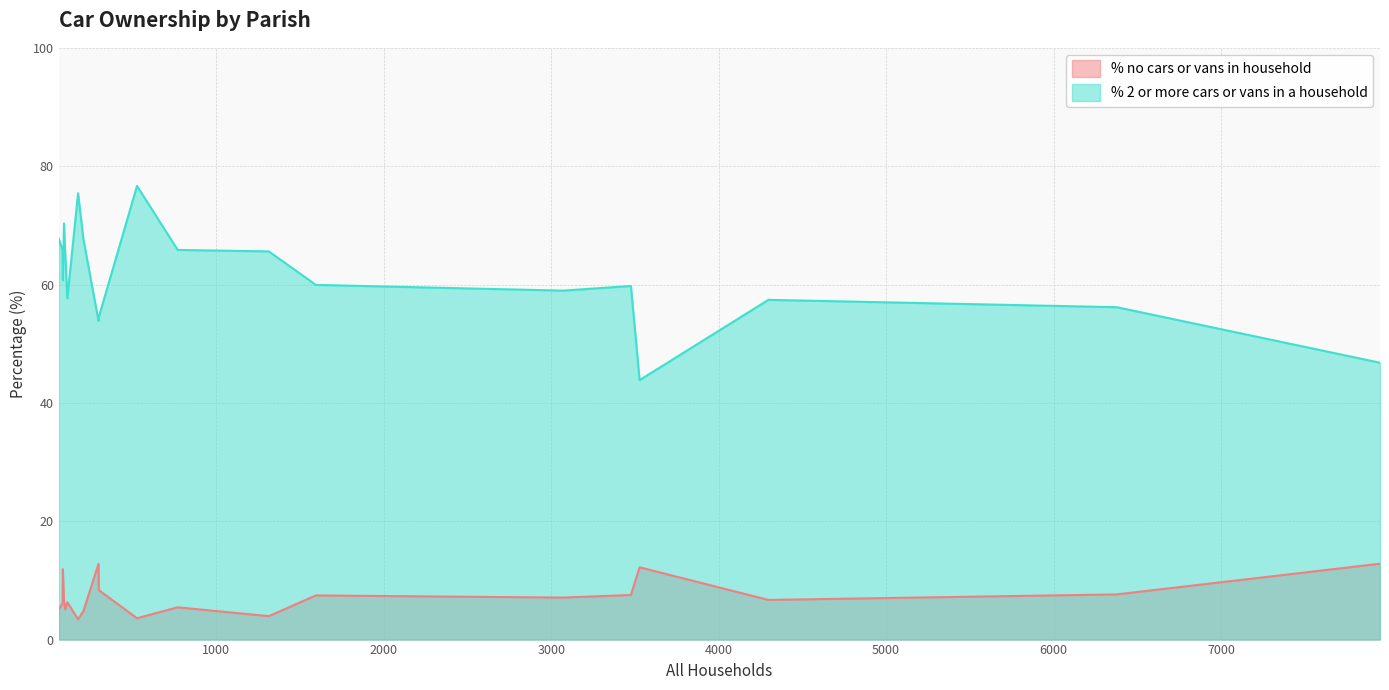

What is the difference between the second highest and minimum values in the % 2 or more cars or vans in a household series?

31.6